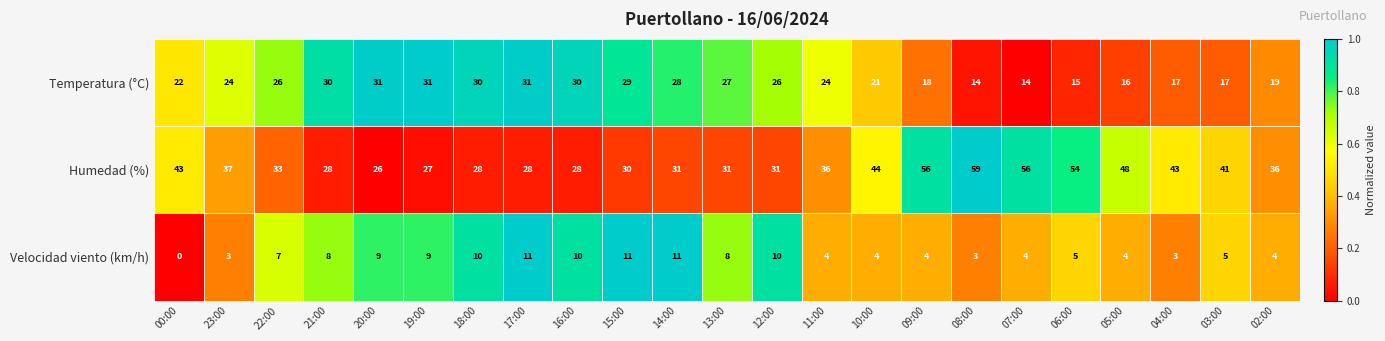

At 07:00, list the series in order from smallest to largest.

Velocidad viento (km/h), Temperatura (°C), Humedad (%)